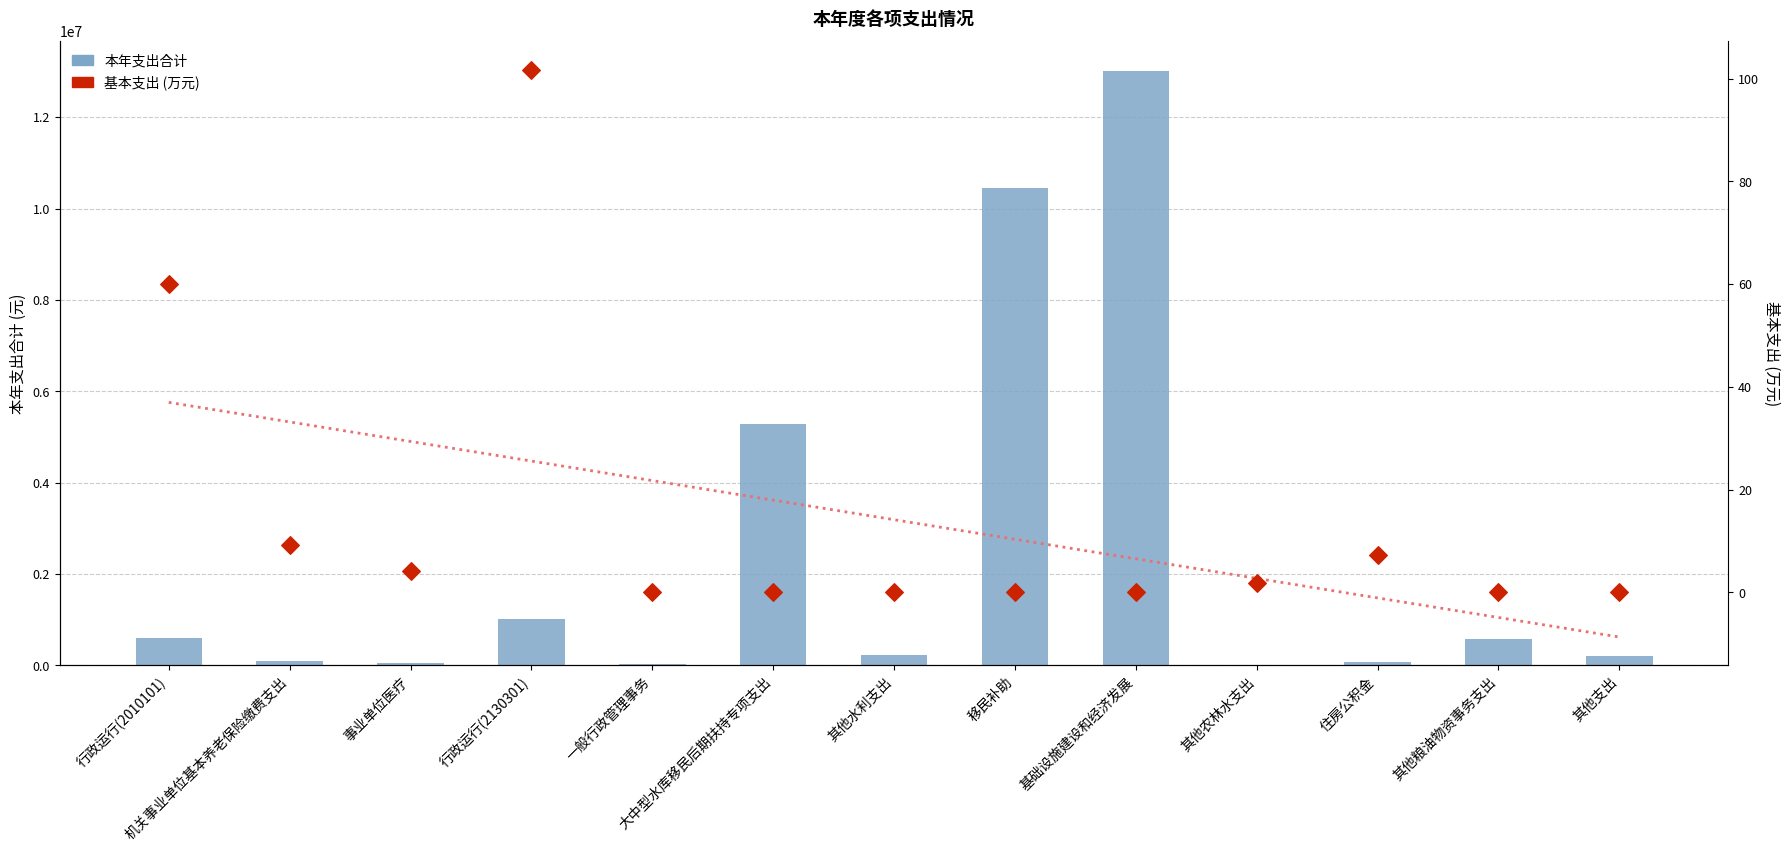

Is the value of 基本支出 (万元) at 移民补助 greater than the value of 本年支出合计 at 住房公积金?

No